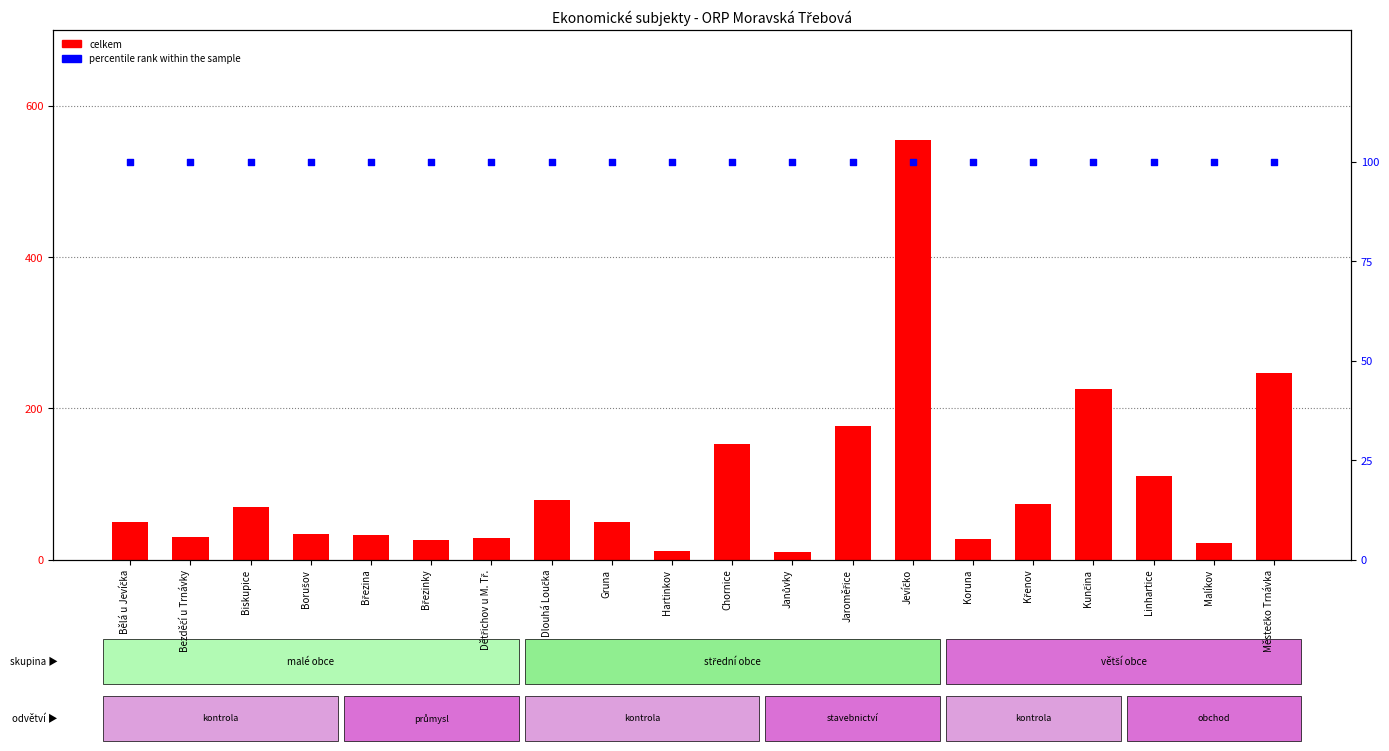

What are all the series names shown in the legend?

celkem, percentile rank within the sample